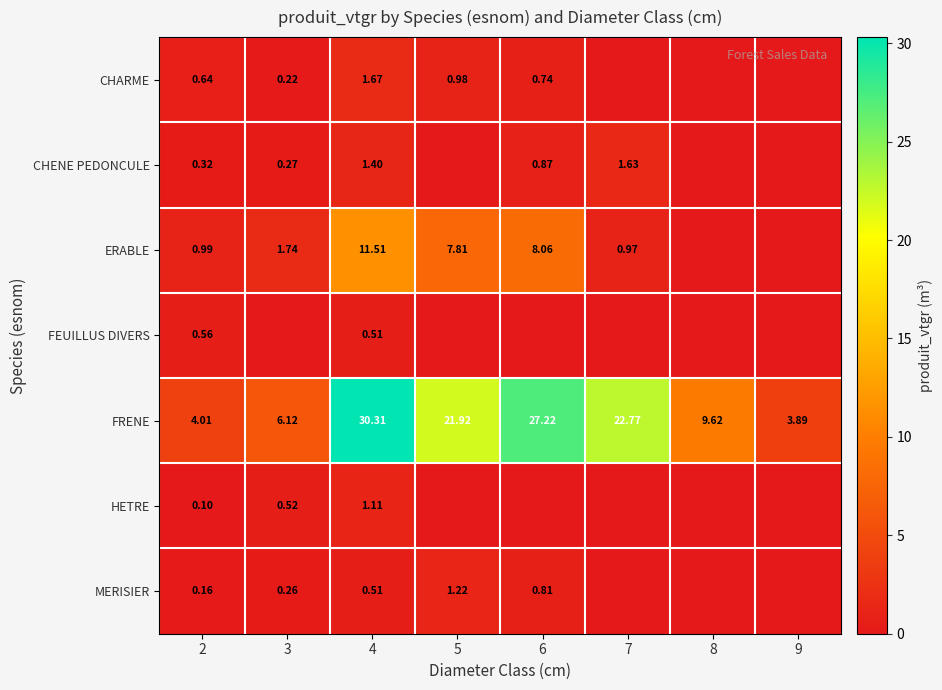

Is the value of CHARME at 5 greater than the value of FRENE at 7?

No